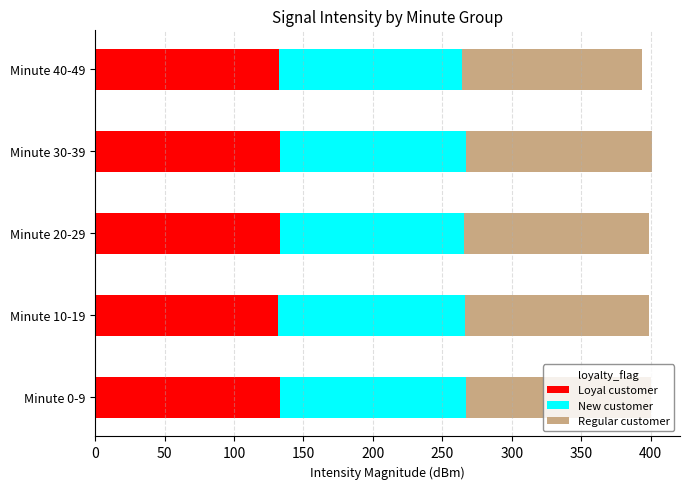

What is the total value across all series at Minute 30-39?

401.0